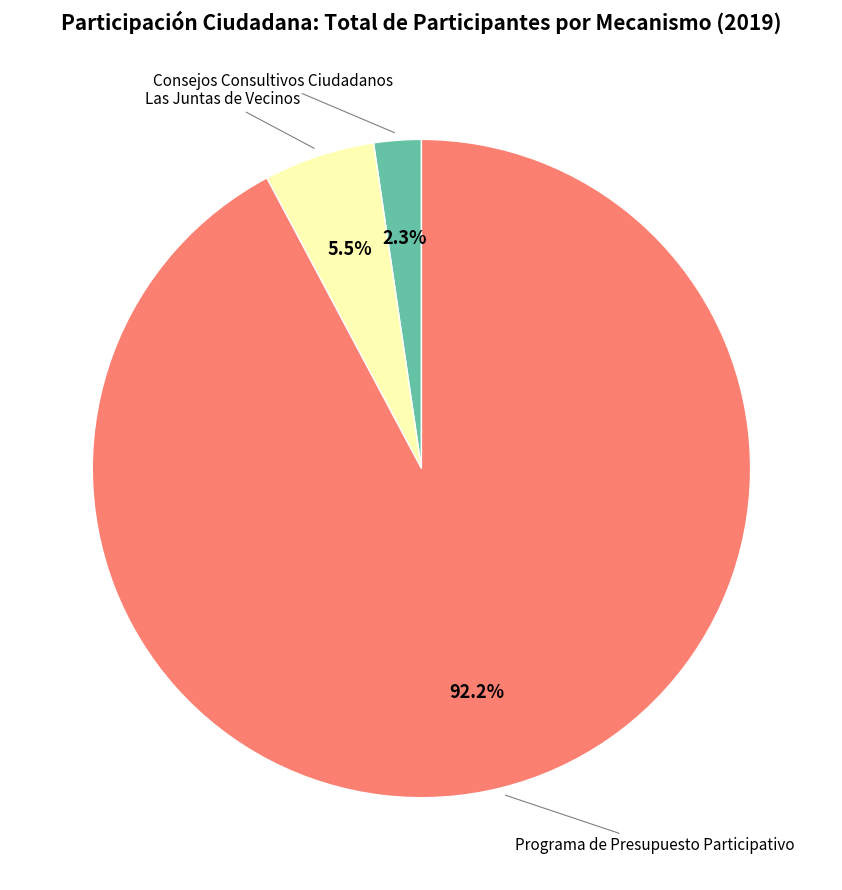

Is there a majority slice in this chart?

Yes